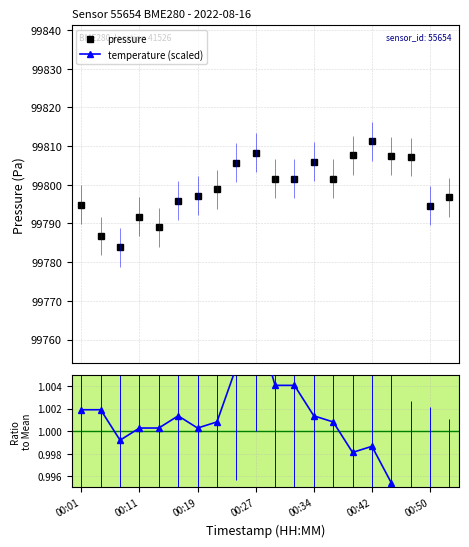

True or false: pressure has more than 0 points higher than both neighbors.

True